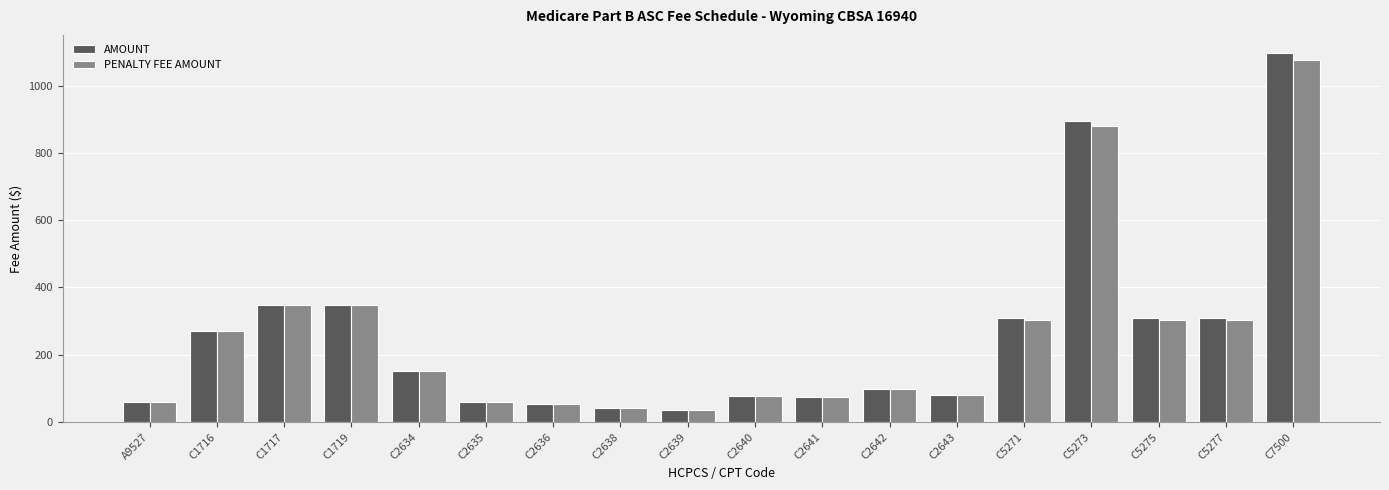

True or false: AMOUNT has a value of 98.5 at C5275.

False